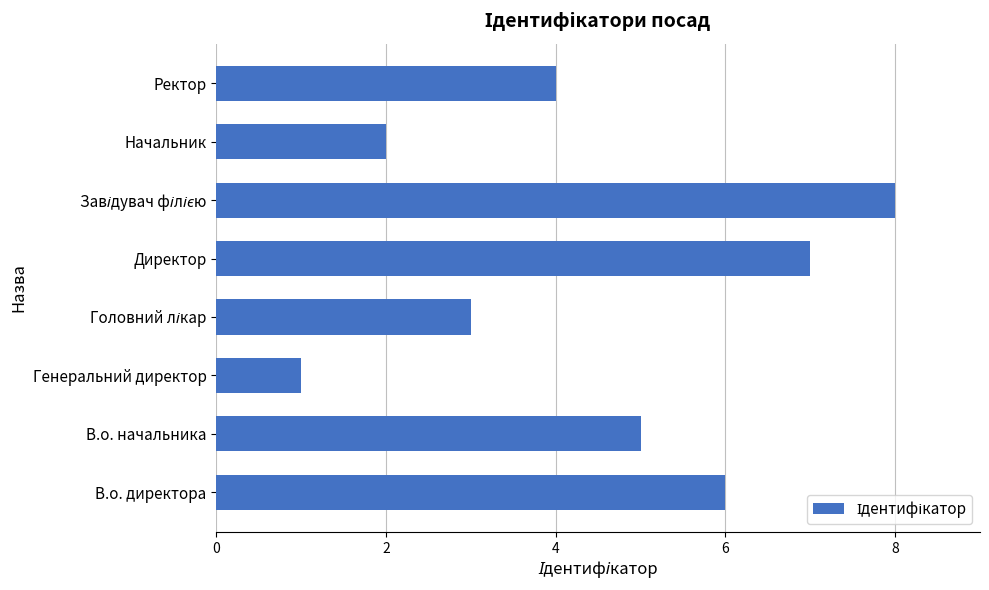

What is the sum of all values?

36